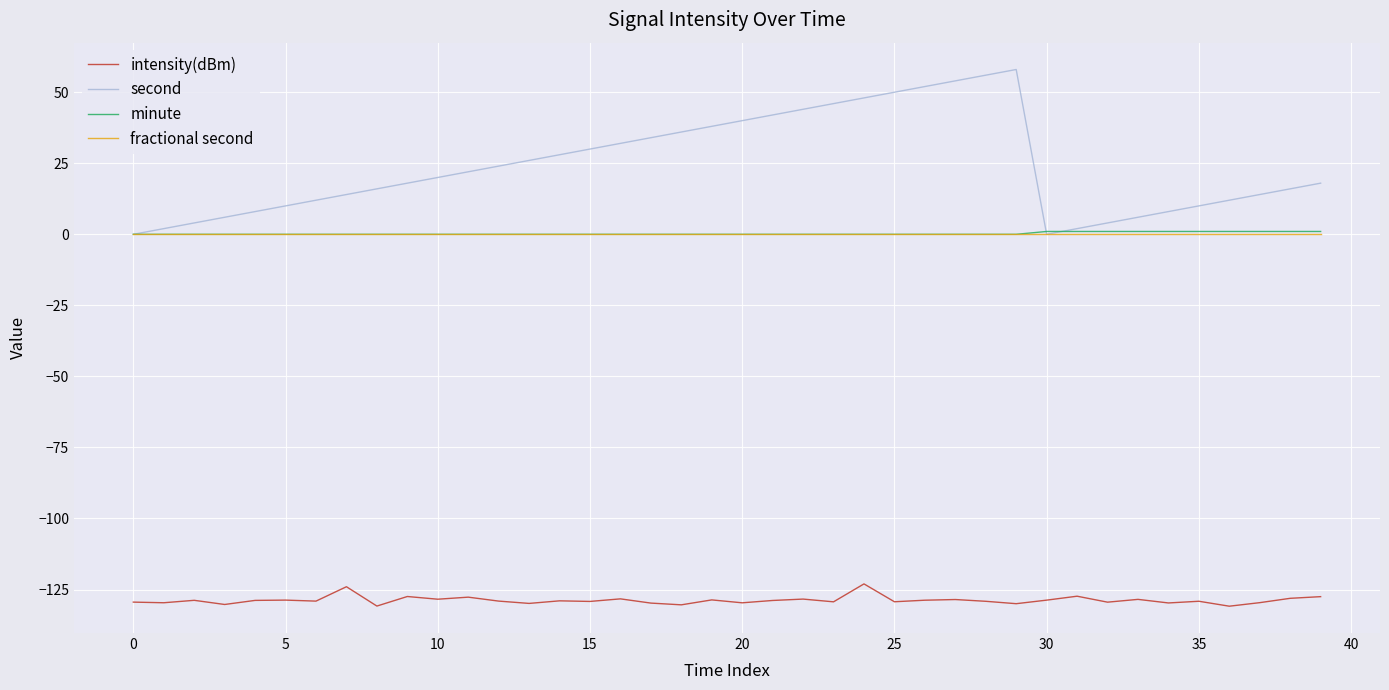

What is the lowest value of the intensity(dBm) series?

-130.9